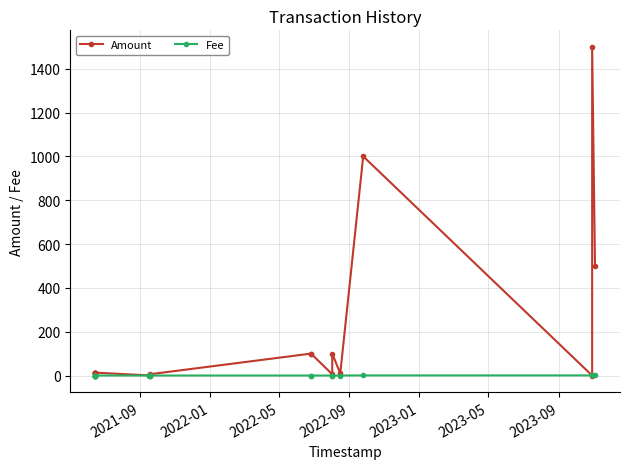

Which series has the largest total across all categories?

Amount